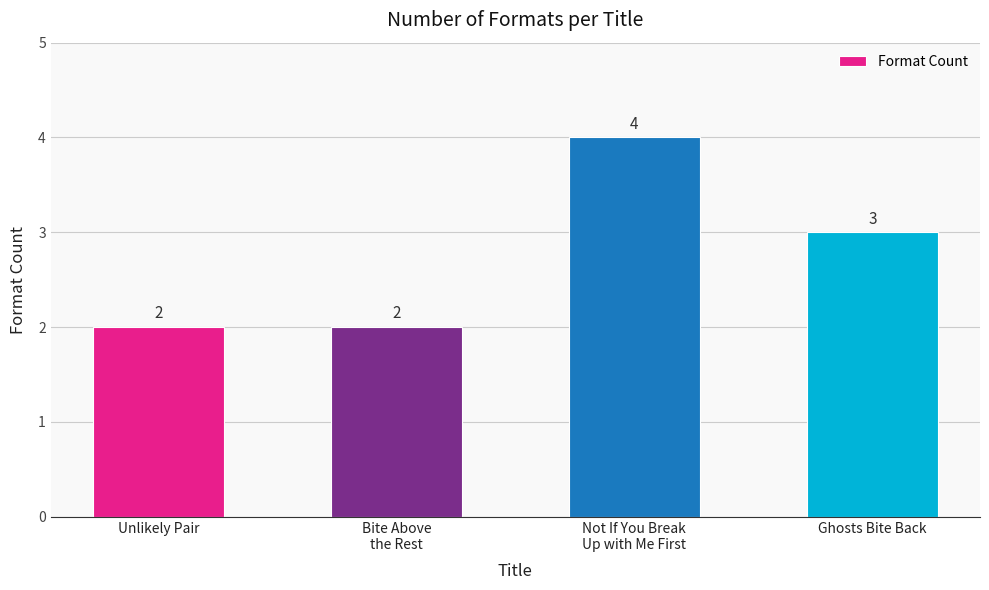

How many distinct data groups are displayed?

1